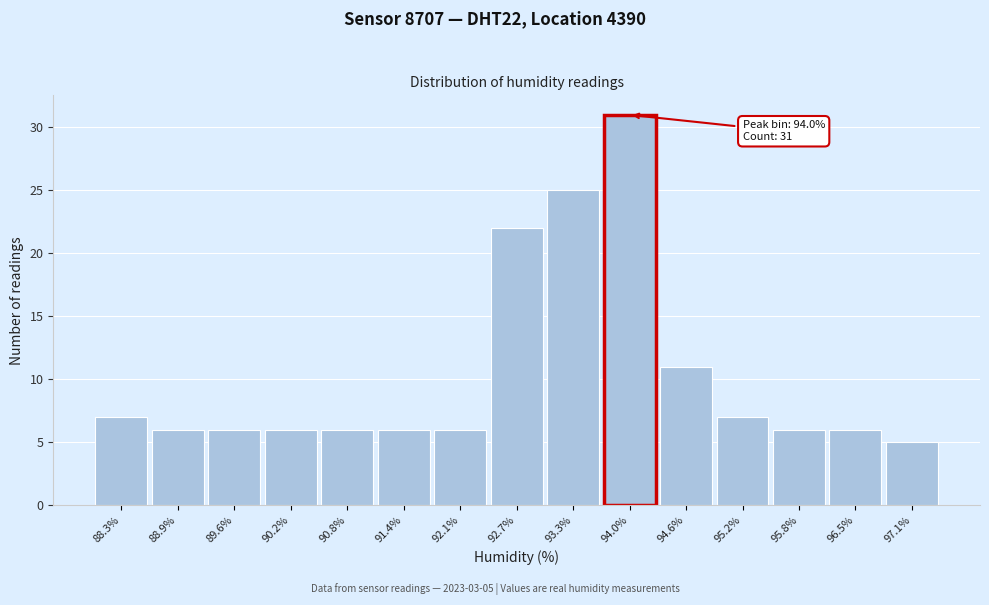

Which range on the x-axis has the tallest bar?

93.6 to 94.3